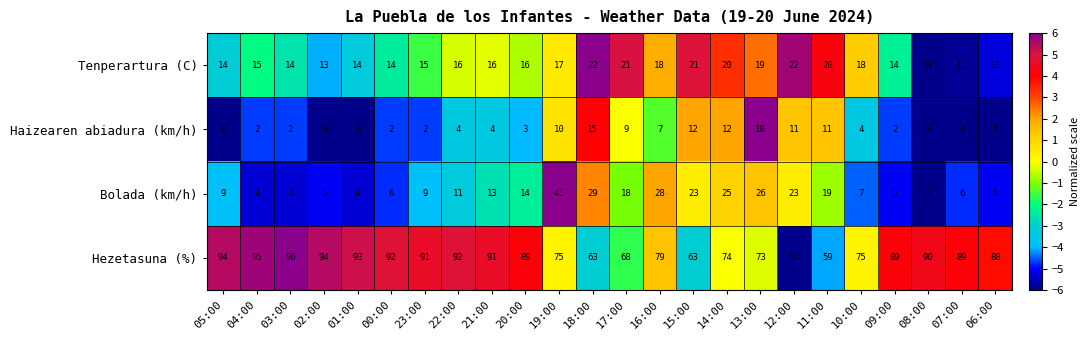

The Haizearen abiadura (km/h) series shows 2 at 04:00. True or false?

True